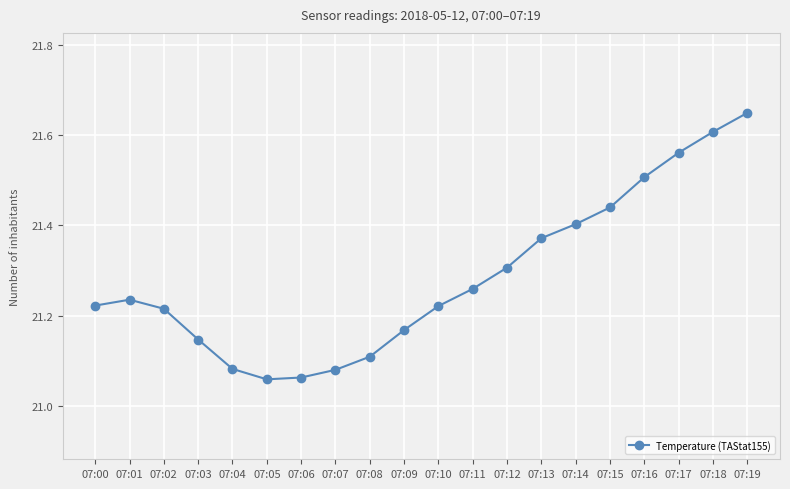

What is the difference between the second highest and second lowest values?

0.5